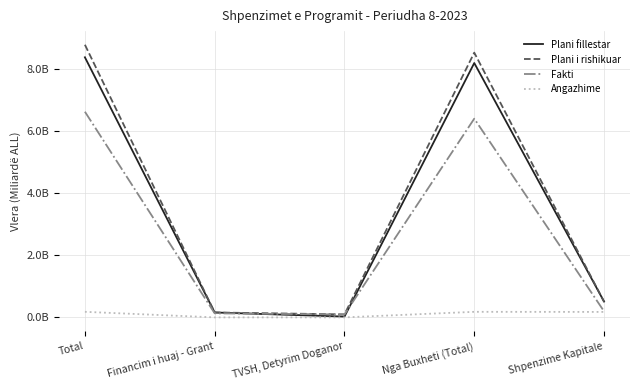

Does the chart have visible grid lines?

Yes